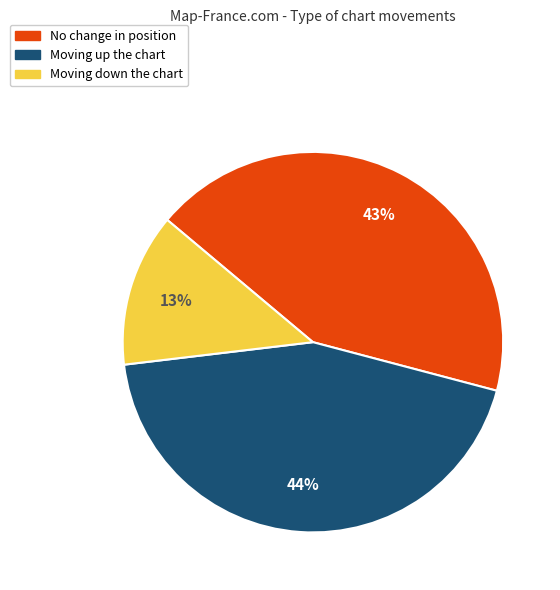

To the nearest percent, what is the average slice percentage?

33%